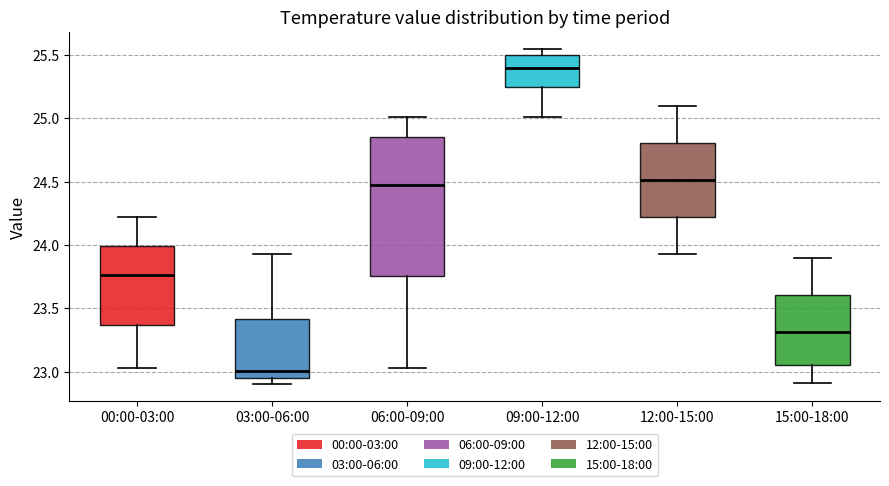

Reading left to right, transcribe this box plot: for each box, give where its median line is, the range the box spans, and where its two whiskers end, as read against the y-axis. The values are not printed on the chart, so give them approximately, as read against the axis.

00:00-03:00: median 23.75, box 23.35 to 24.00, whiskers 23.05 to 24.20
03:00-06:00: median 23.00, box 22.95 to 23.40, whiskers 22.90 to 23.95
06:00-09:00: median 24.45, box 23.75 to 24.85, whiskers 23.05 to 25.00
09:00-12:00: median 25.40, box 25.25 to 25.50, whiskers 25.00 to 25.55
12:00-15:00: median 24.50, box 24.20 to 24.80, whiskers 23.95 to 25.10
15:00-18:00: median 23.30, box 23.05 to 23.60, whiskers 22.90 to 23.90